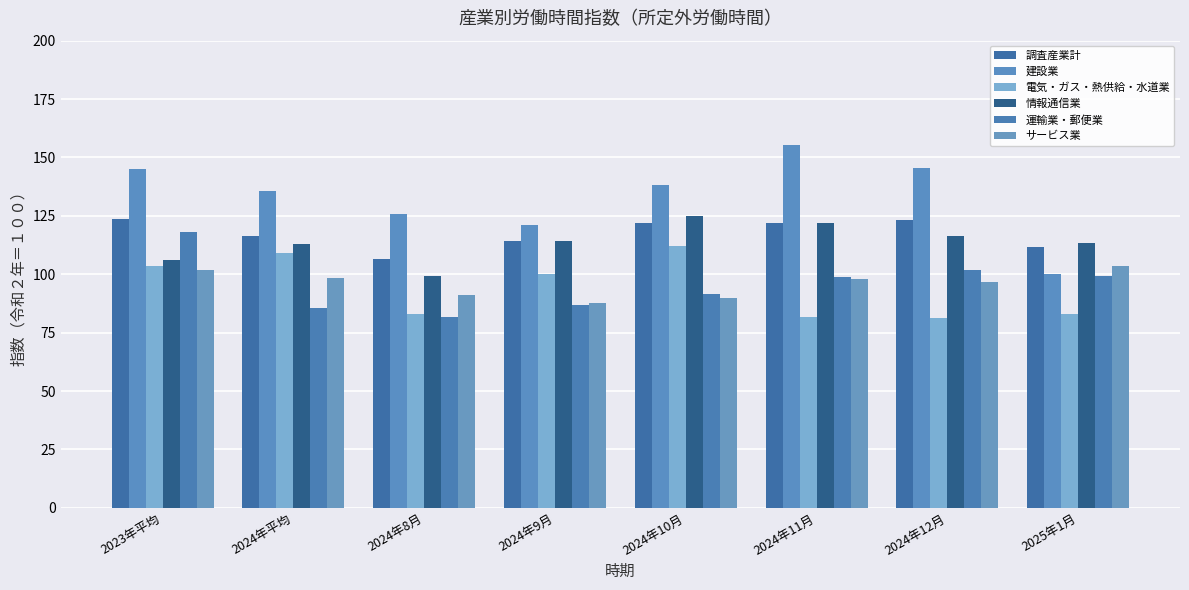

What position from the right is 2024年12月?

2